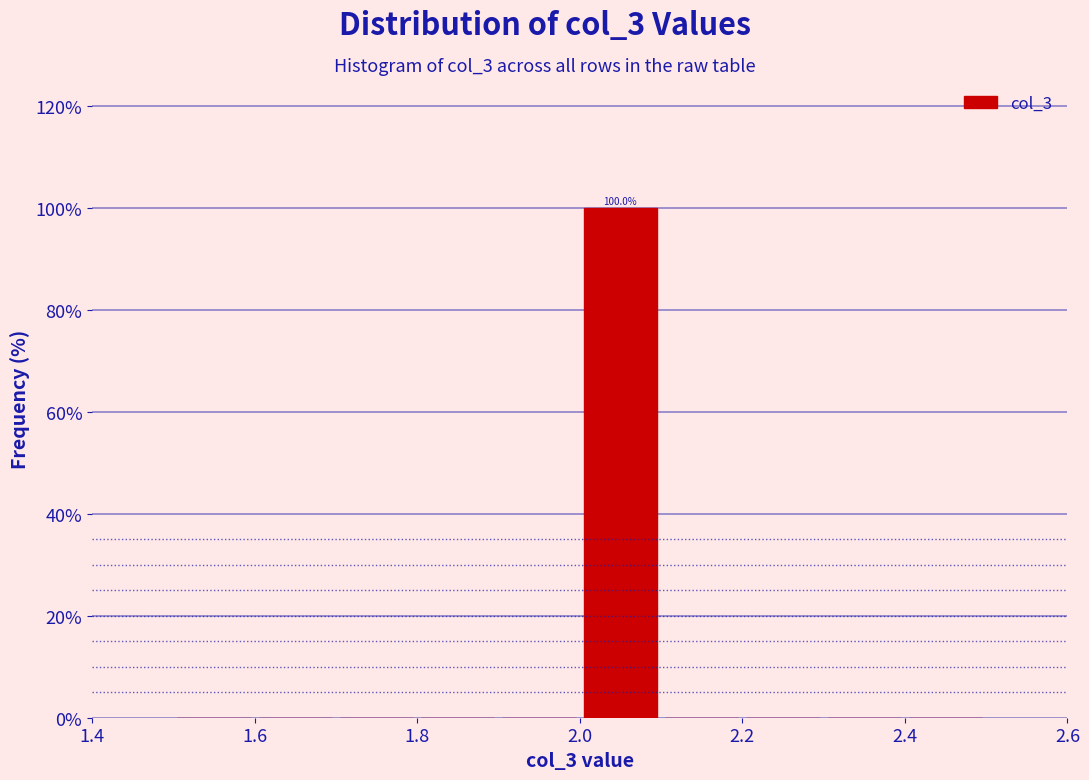

Over which range of the x-axis is the bar tallest?

2.0 to 2.1